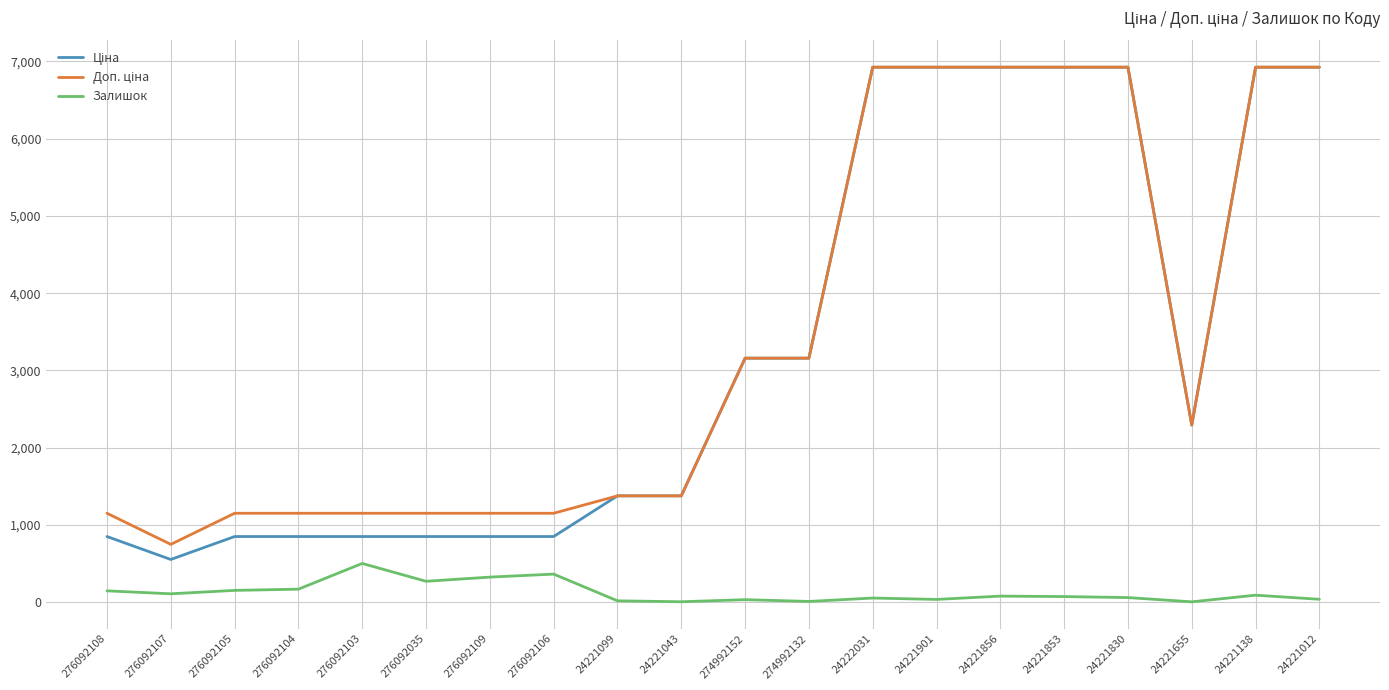

Is it true that Залишок equals 167.0 at 276092104?

True